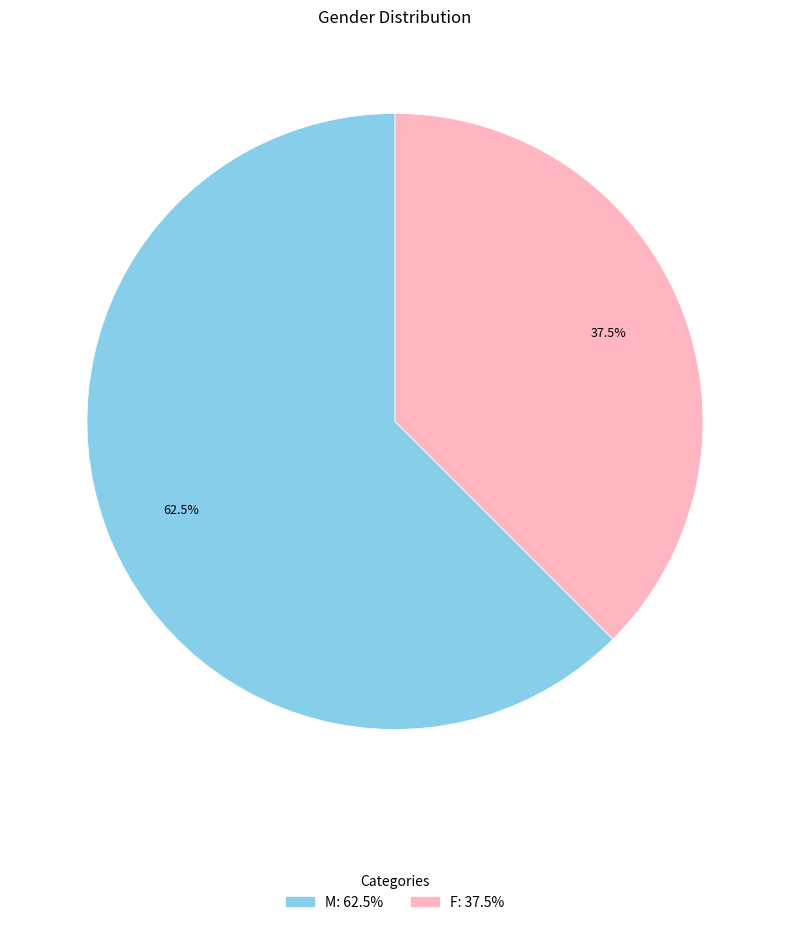

Rank the categories by value from highest to lowest.

M, F